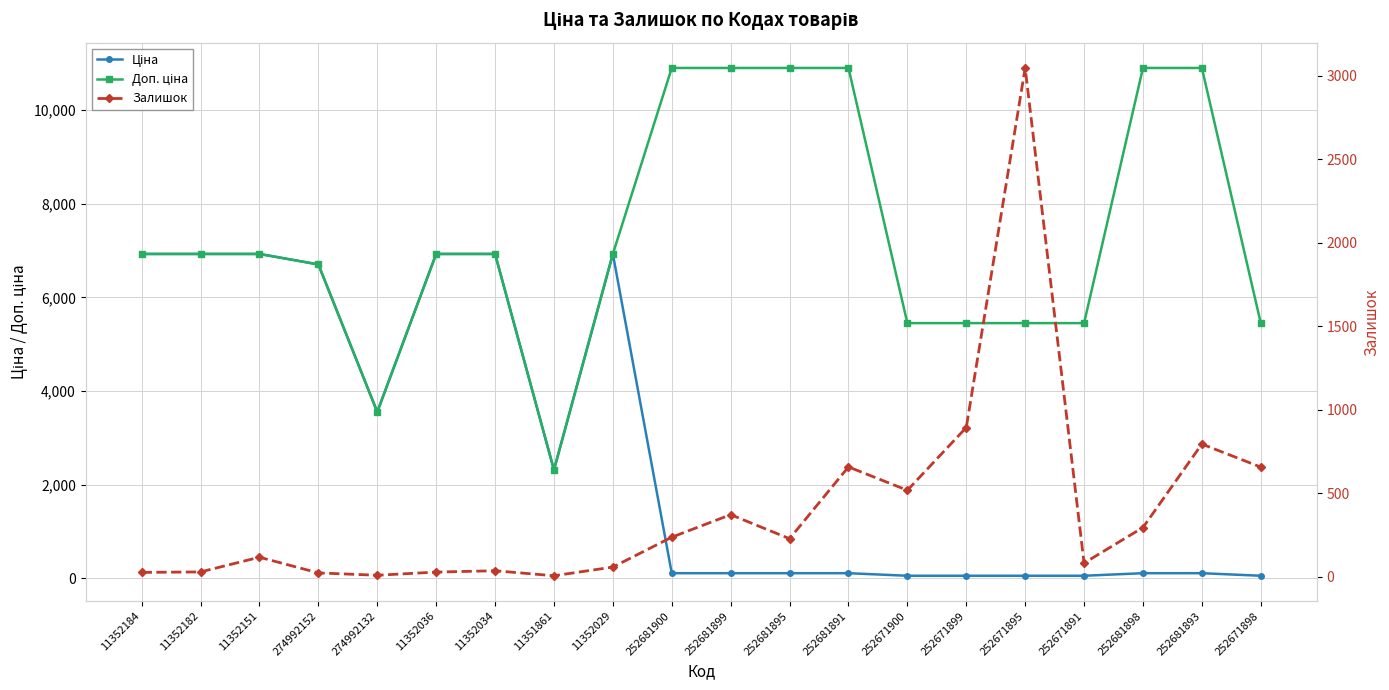

At how many categories does at least one series exceed 9453?

6